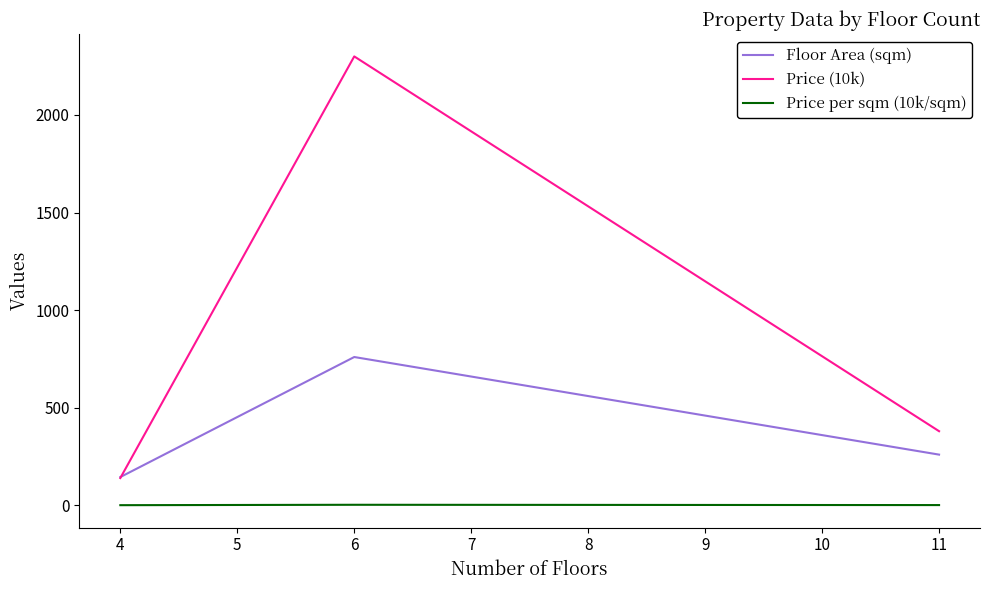

Which series has the largest range (max minus min)?

Price (10k)